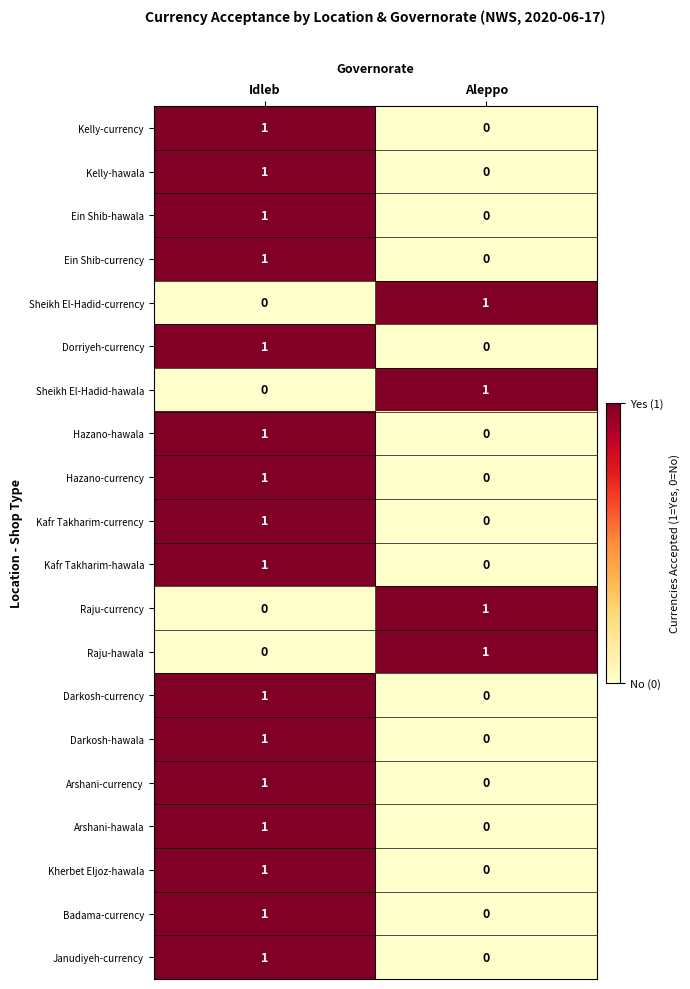

Where is Kafr Takharim-hawala nearest to the value 0?

Aleppo